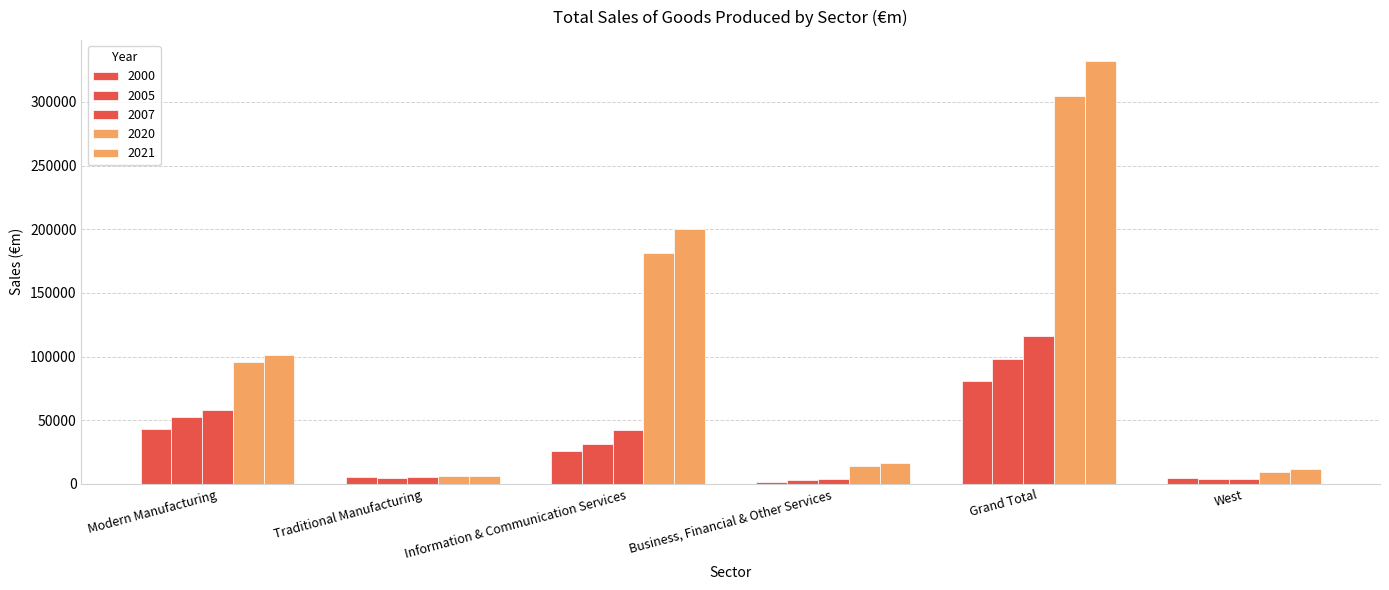

Count the number of categories in the chart.

6